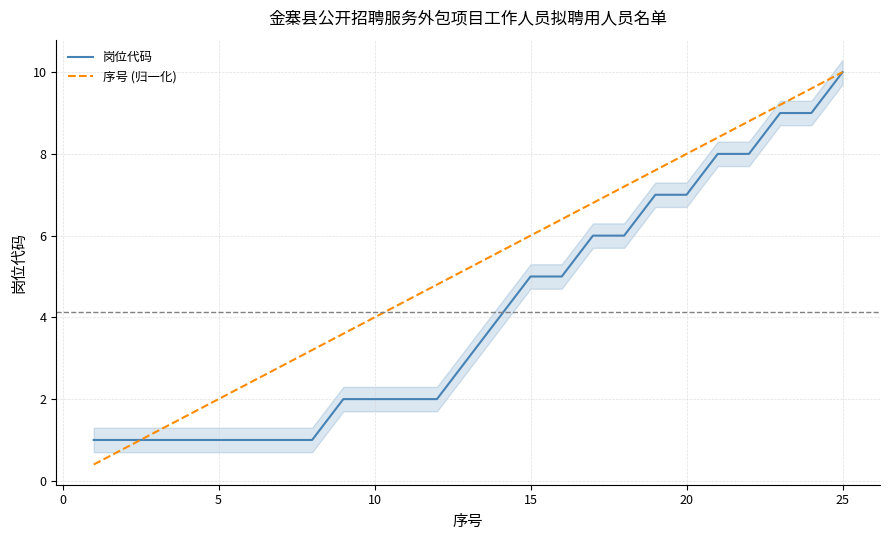

How many data points does each series have?

25